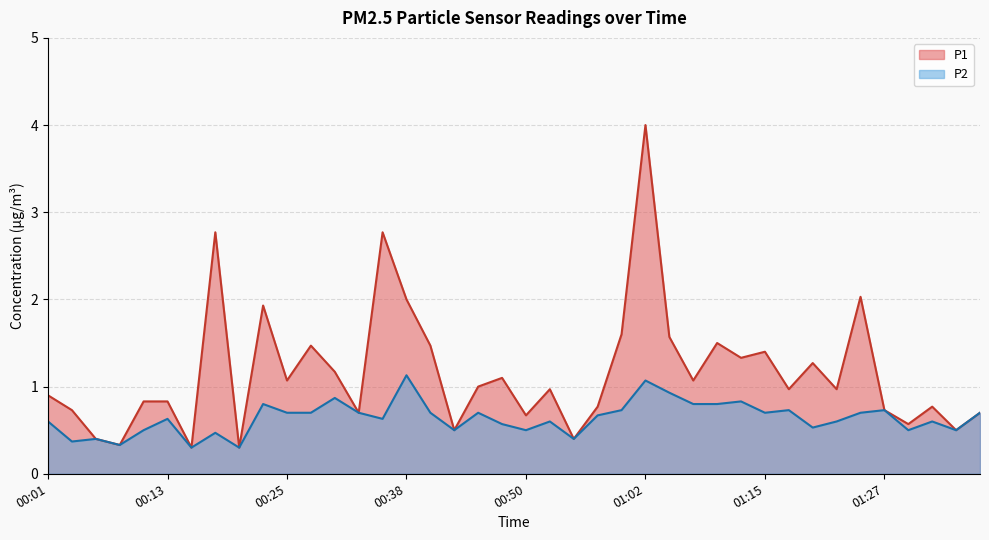

True or false: P2 has a value of 0.7 at 01:15.

True